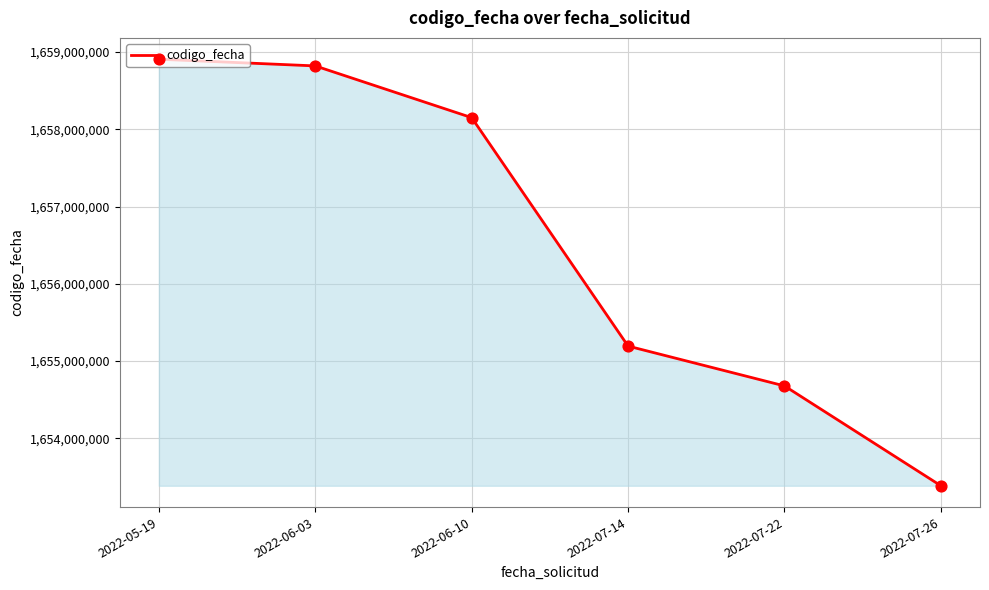

What is the ratio of the value at 2022-07-14 to the value at 2022-06-03?

1.0